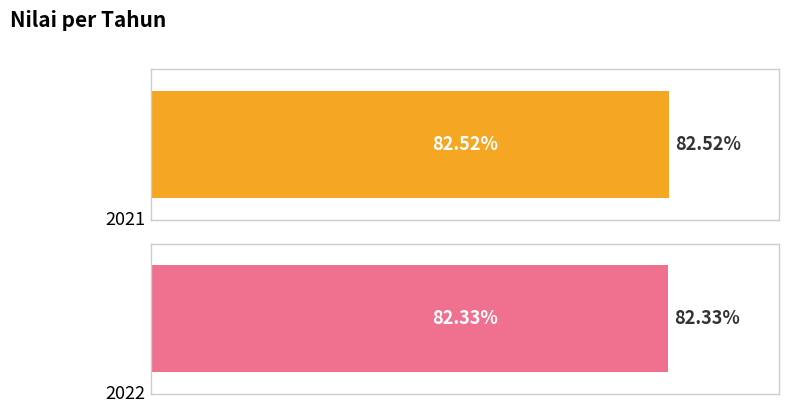

Reading left to right, extract all data points from this chart.

2021=82.5	2022=82.3